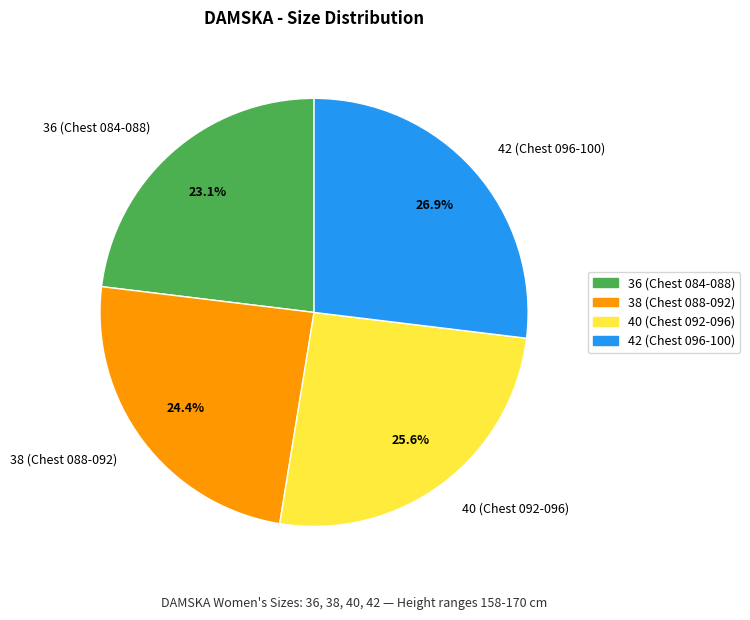

What is the ratio of the value at 40 (Chest 092-096) to the value at 36 (Chest 084-088)?

1.1